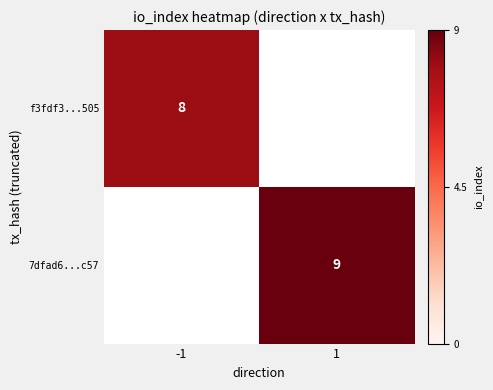

How many series are shown in this chart?

2